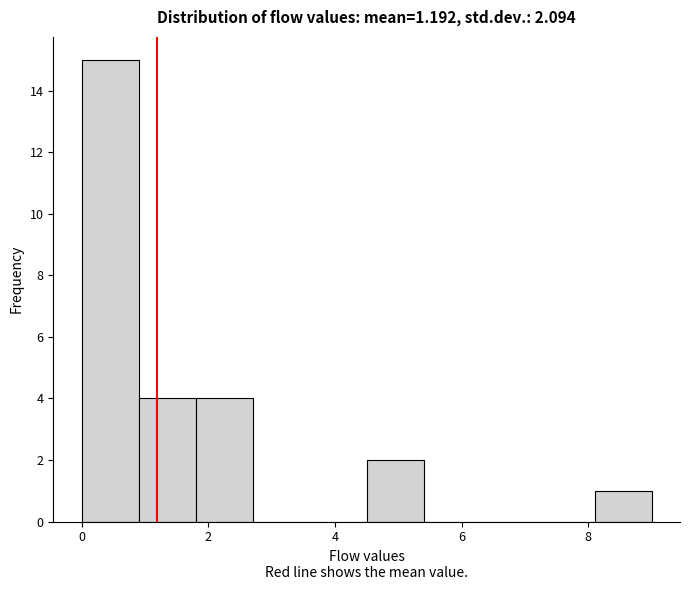

How tall is the bar that spans 8.1 to 9.0 on the x-axis? Neither the bar edges nor the heights are printed on the chart, so give them approximately, as read against the axes.

1